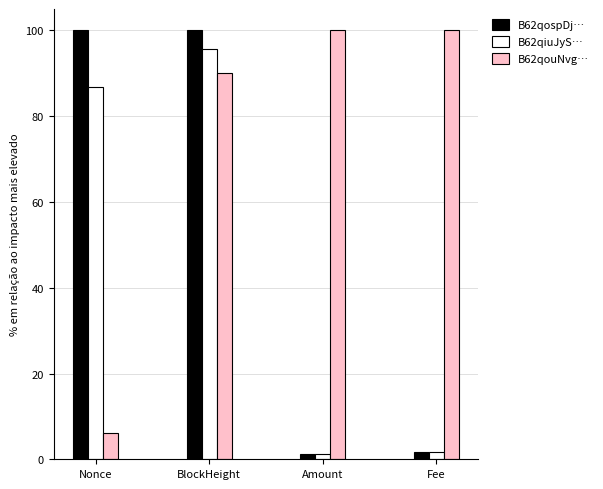

Where does the B62qiuJyS… series first go above 86?

Nonce